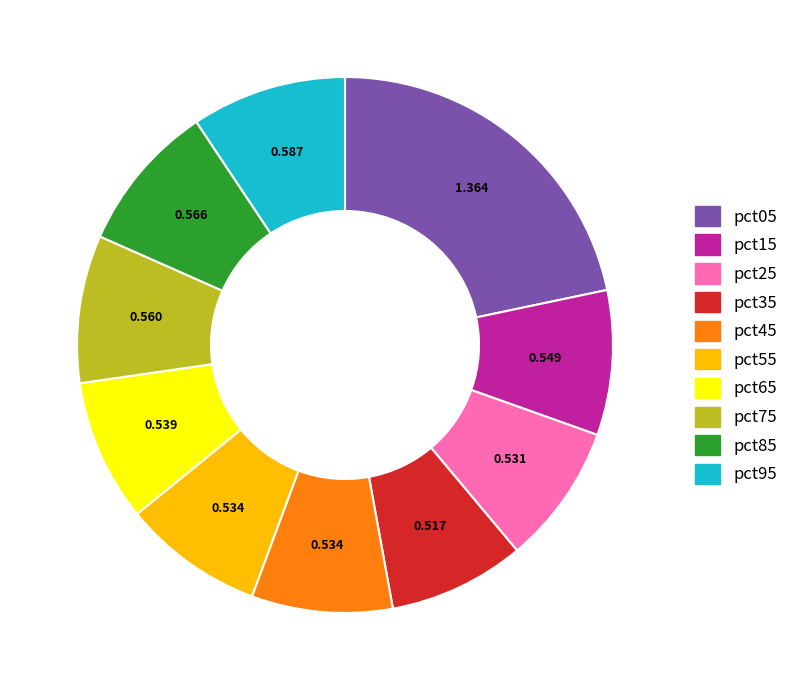

Does any single category account for the majority?

No